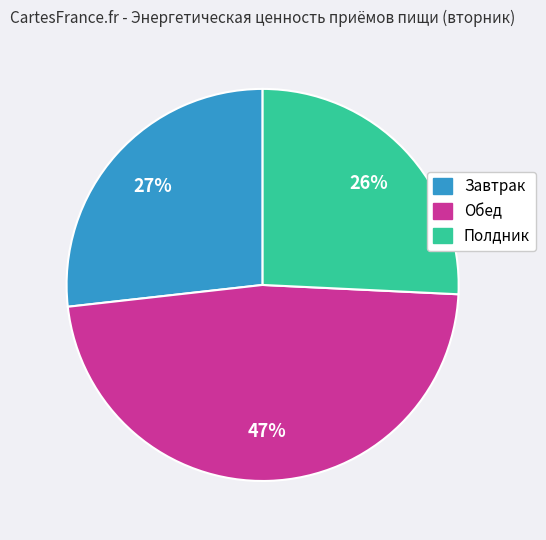

Which category has the smallest portion of the pie?

Полдник